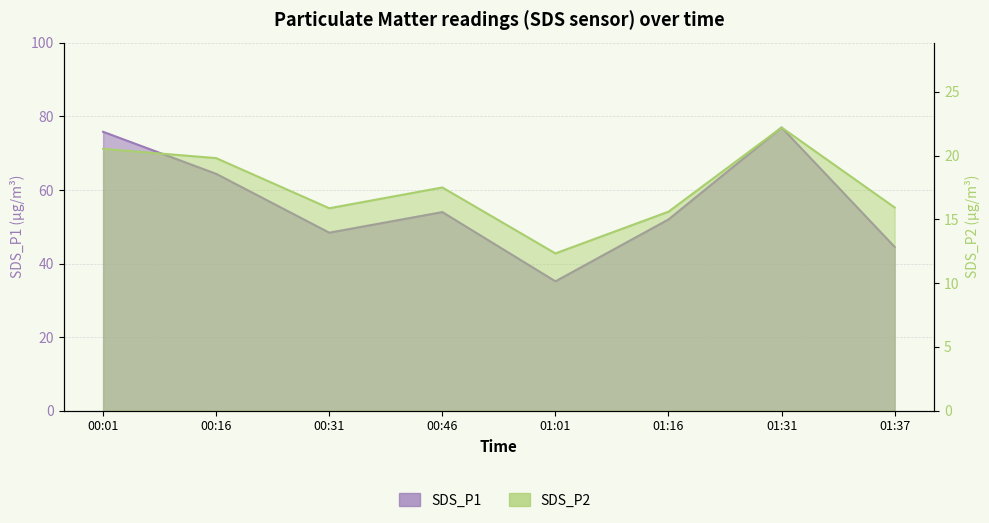

What is the sum of all SDS_P2 values?

139.8